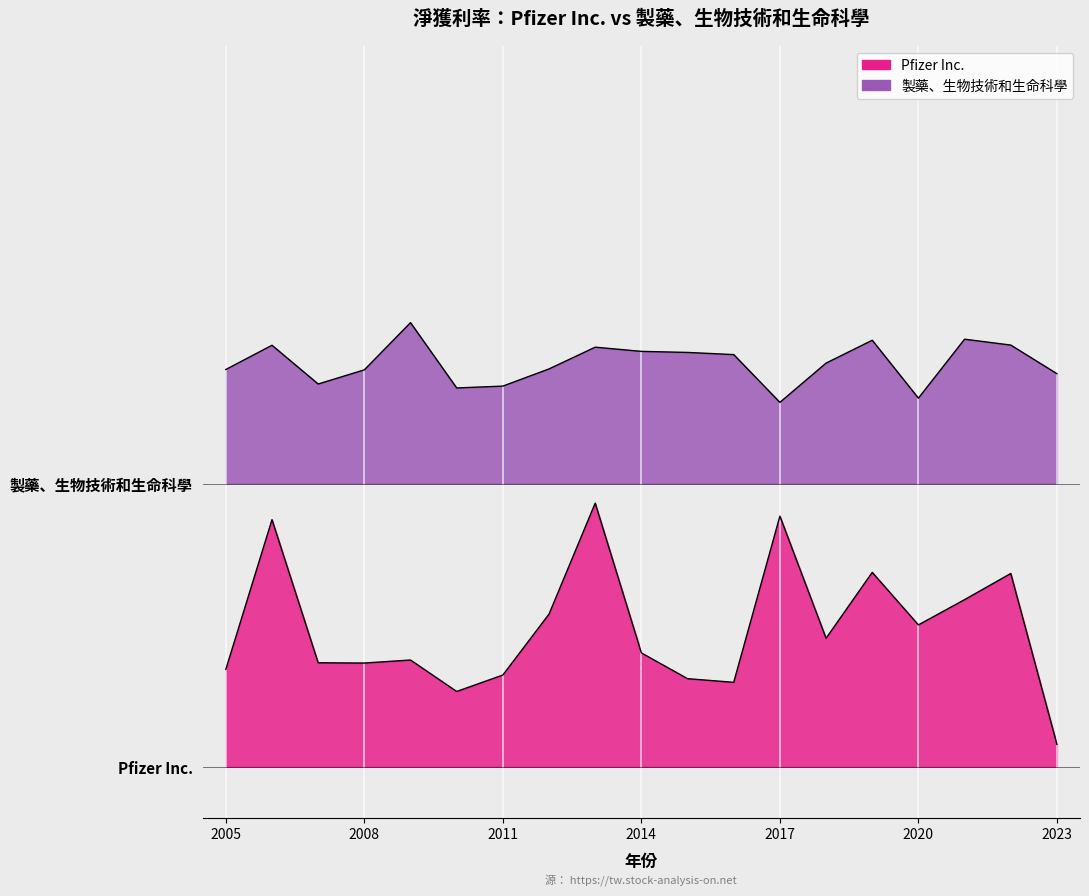

Rank the series at 2007 from lowest to highest value.

Pfizer Inc., 製藥、生物技術和生命科學